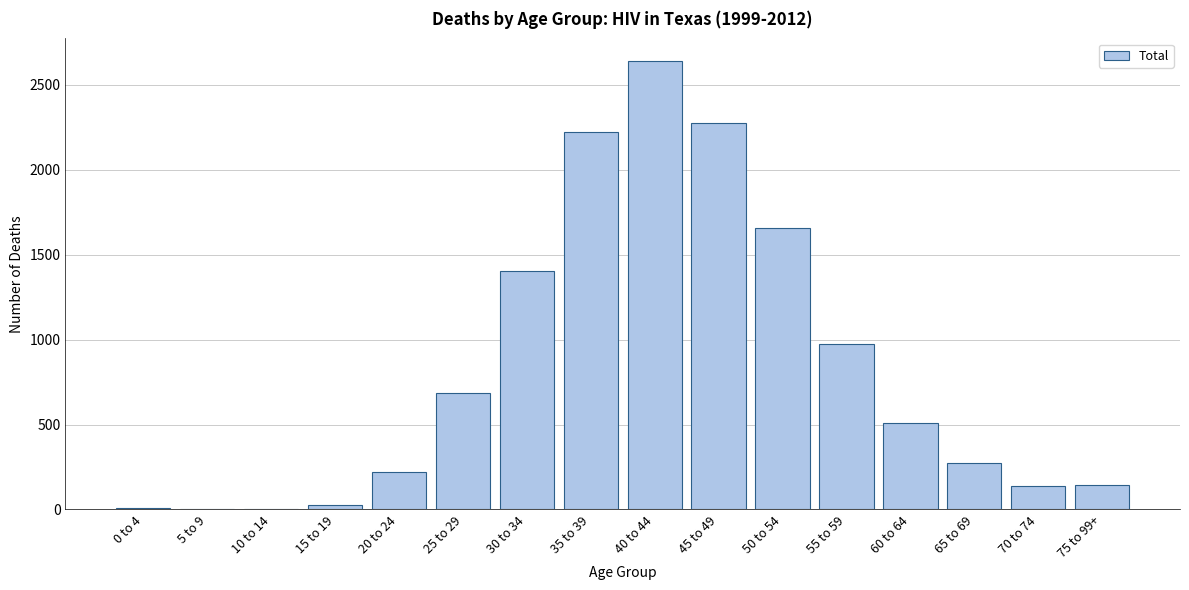

What is the maximum value shown in the chart?

2642